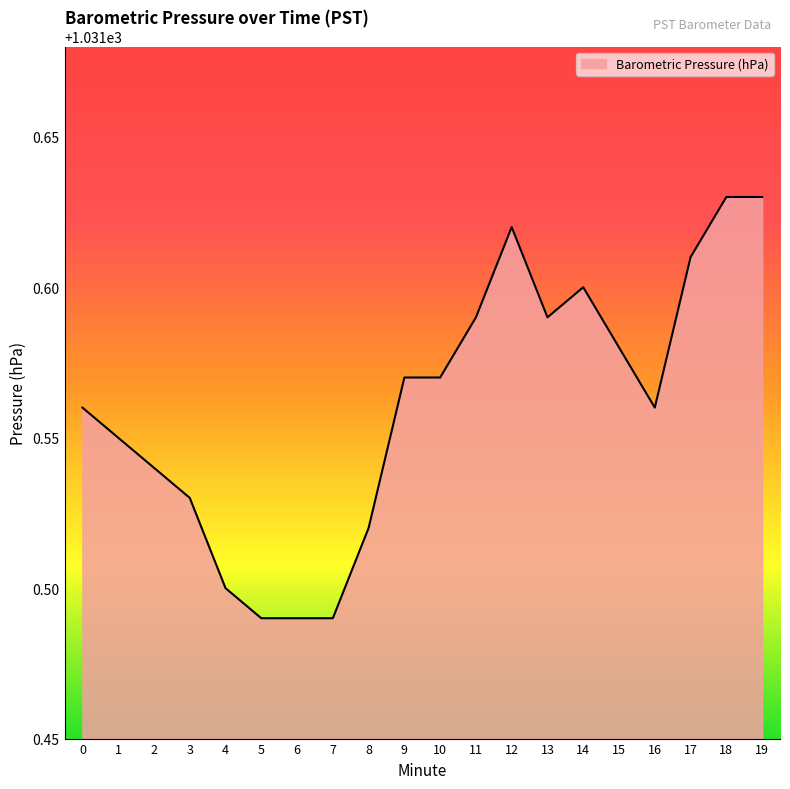

The value at 14 is 1031.6. True or false?

True